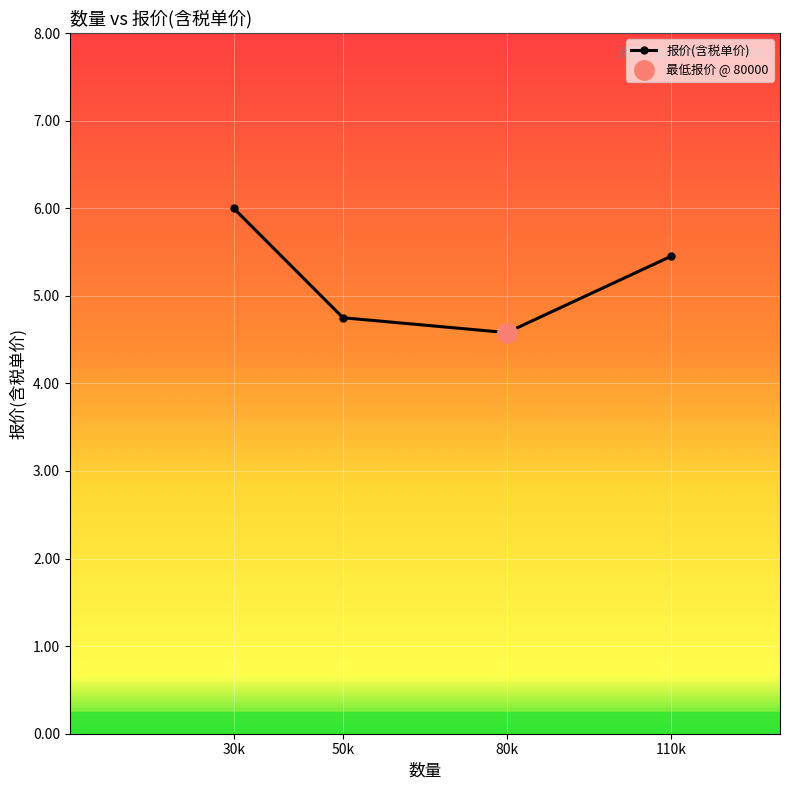

What is the smallest value displayed?

4.6